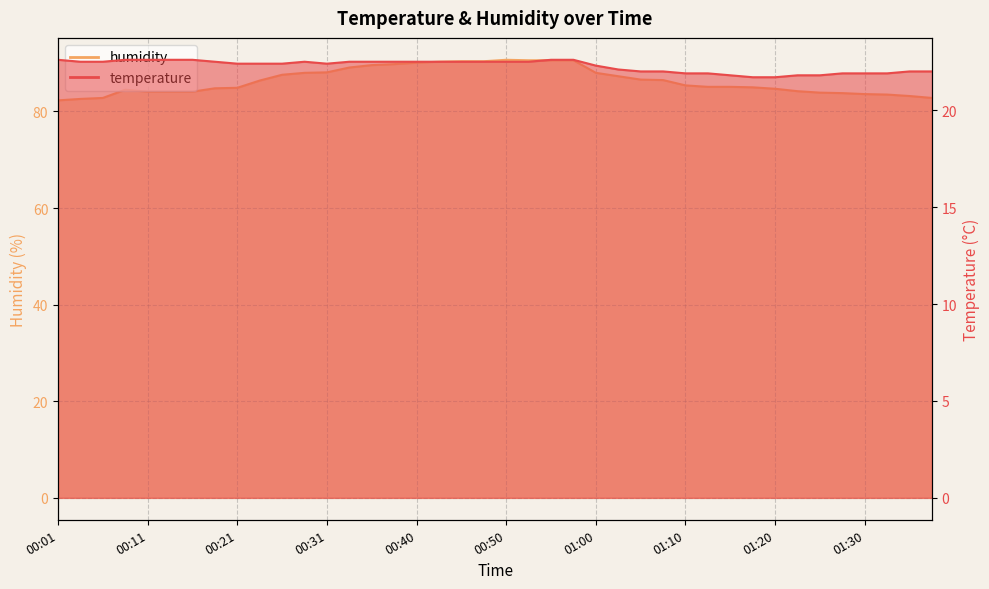

Does the chart have visible grid lines?

Yes